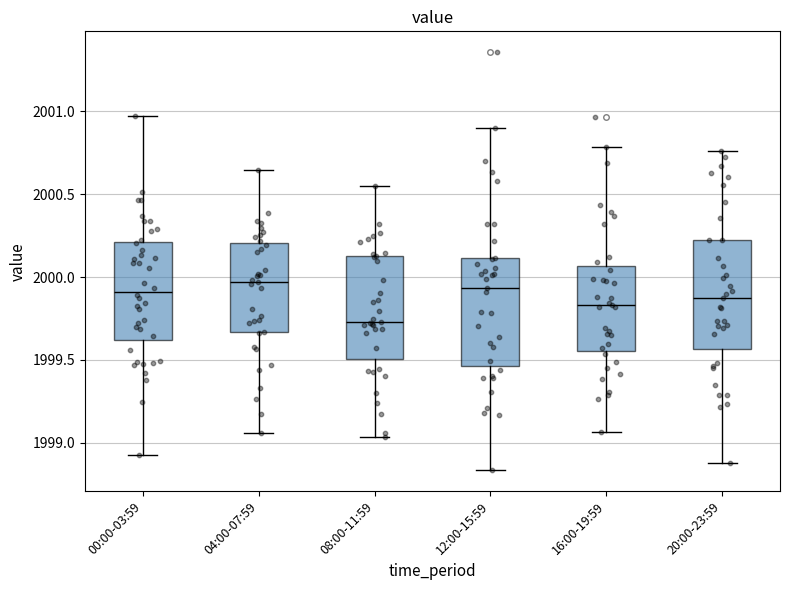

Where does the median line of the box for 08:00-11:59 sit on the y-axis? The values are not printed on the chart, so give them approximately, as read against the axis.

1999.75